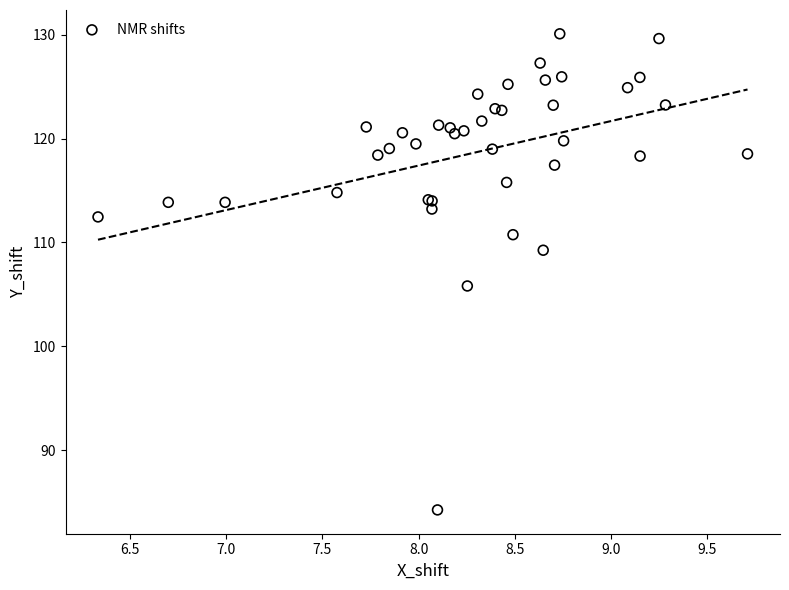

What Y value in the scatter plot is closest to 107?

105.8